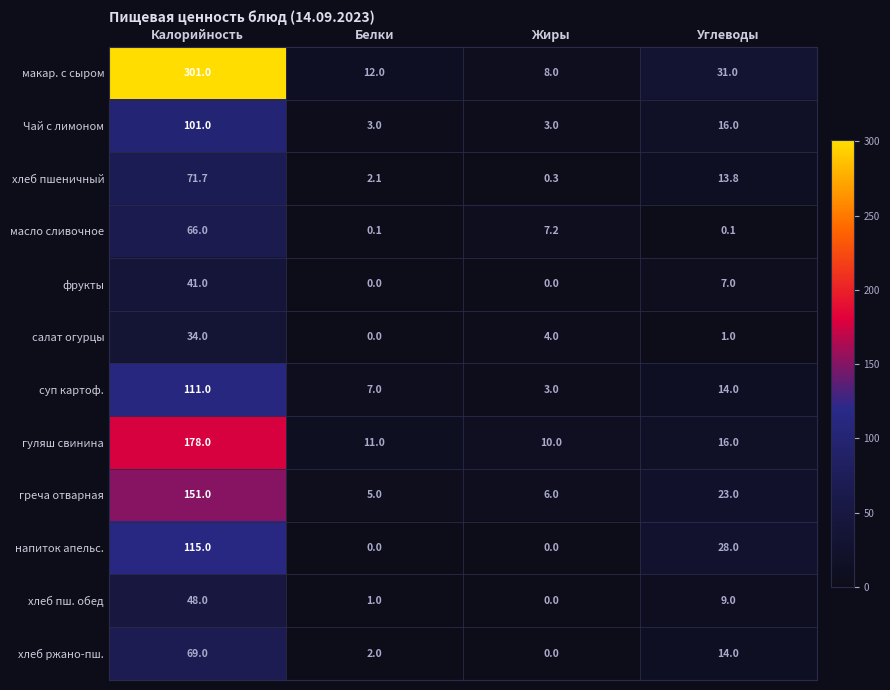

Which series has the widest spread of values?

макар. с сыром